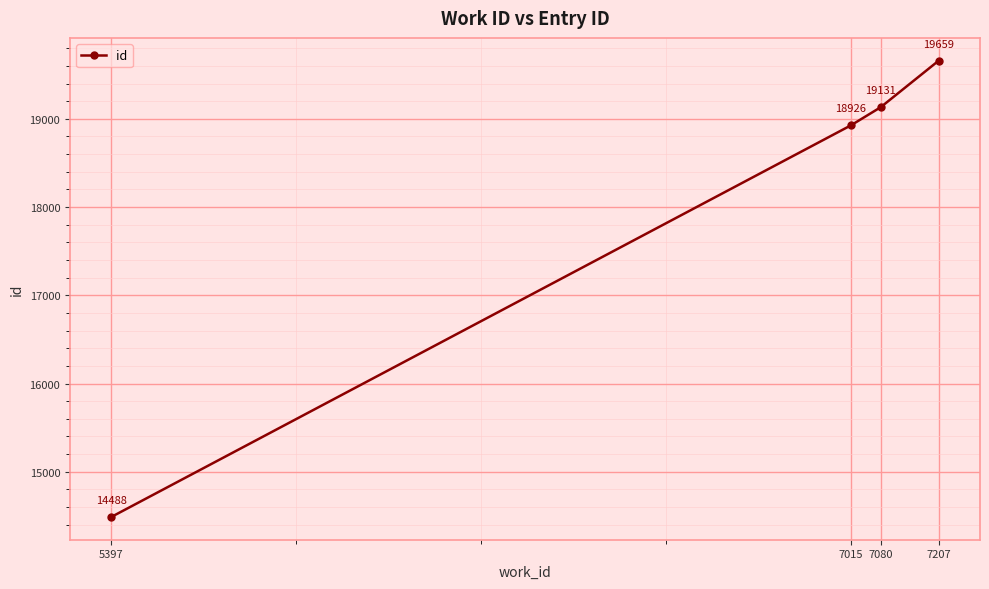

The value at 7015 is 18926. True or false?

True